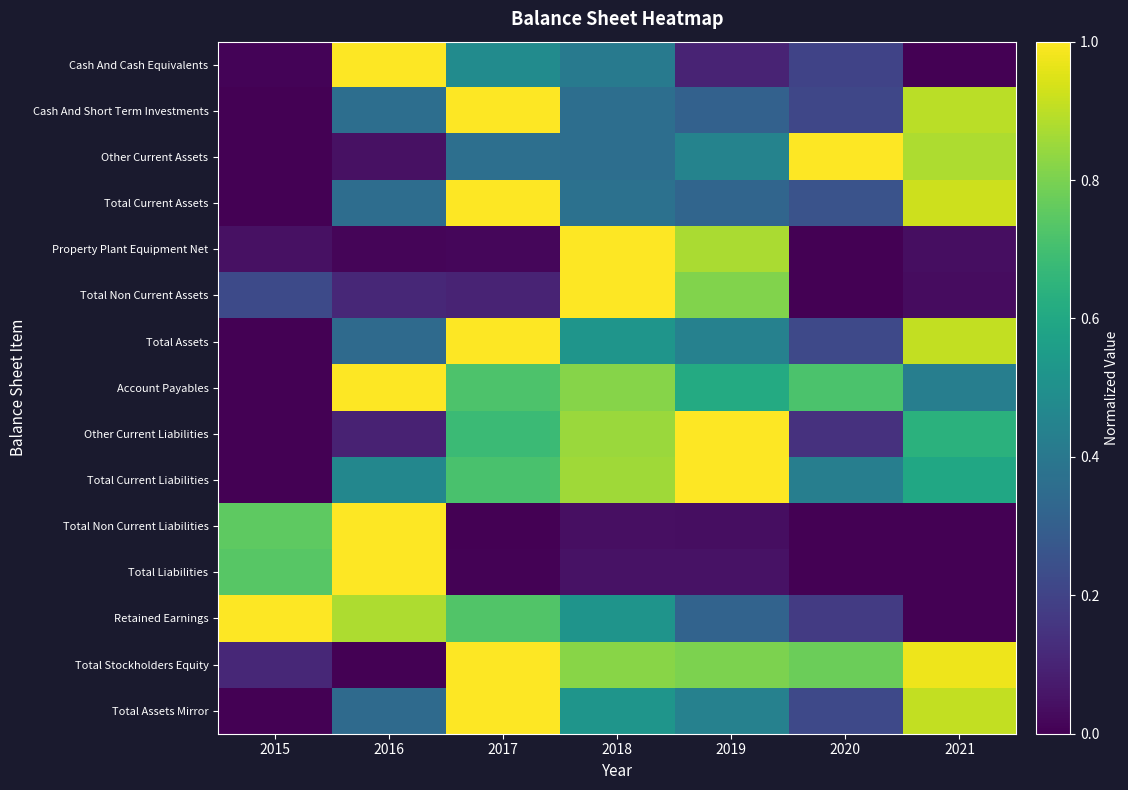

Rank the series at 2020 from lowest to highest value.

Property Plant Equipment Net, Total Non Current Assets, Total Liabilities, Total Non Current Liabilities, Other Current Liabilities, Retained Earnings, Cash And Cash Equivalents, Cash And Short Term Investments, Total Assets, Total Assets Mirror, Total Current Assets, Total Current Liabilities, Account Payables, Total Stockholders Equity, Other Current Assets